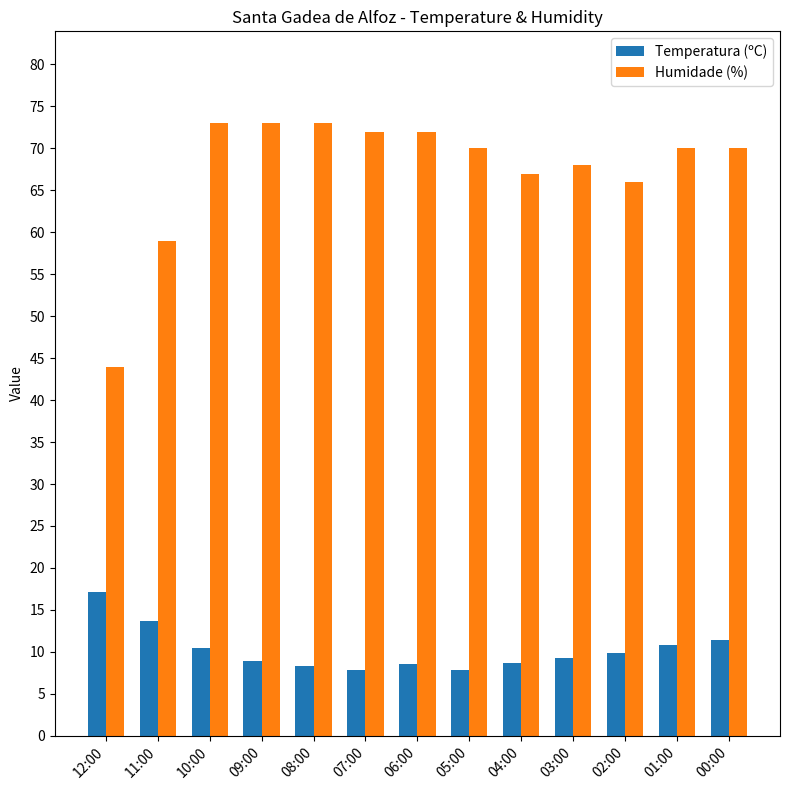

Which series changed the most between 11:00 and 04:00?

Humidade (%)